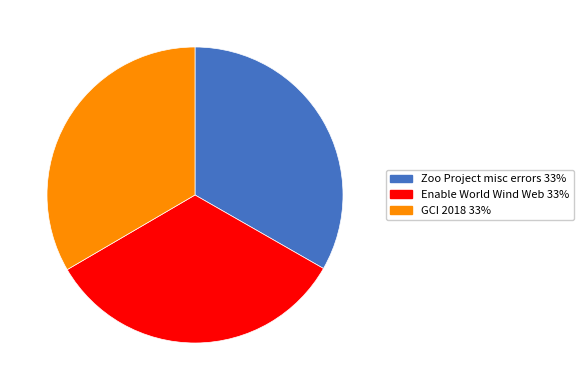

How many segments does this pie chart have?

3